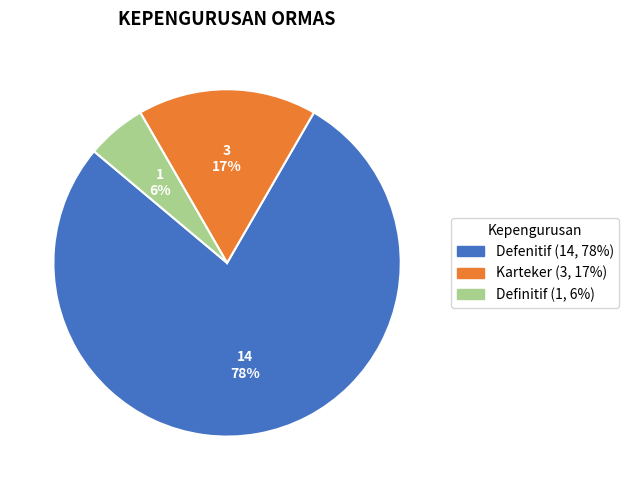

To the nearest percent, what percentage of the pie is Karteker?

17%